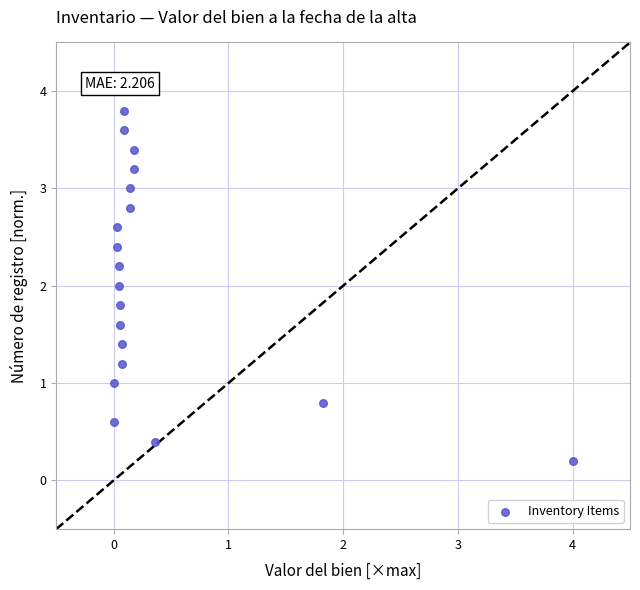

What is the range of Y values (max minus min)?

3.8